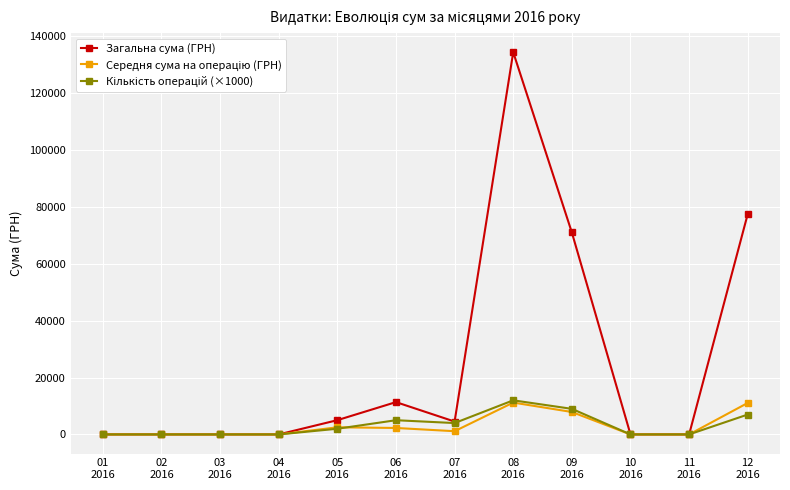

What is the label of the 1st point from the left?

01
2016